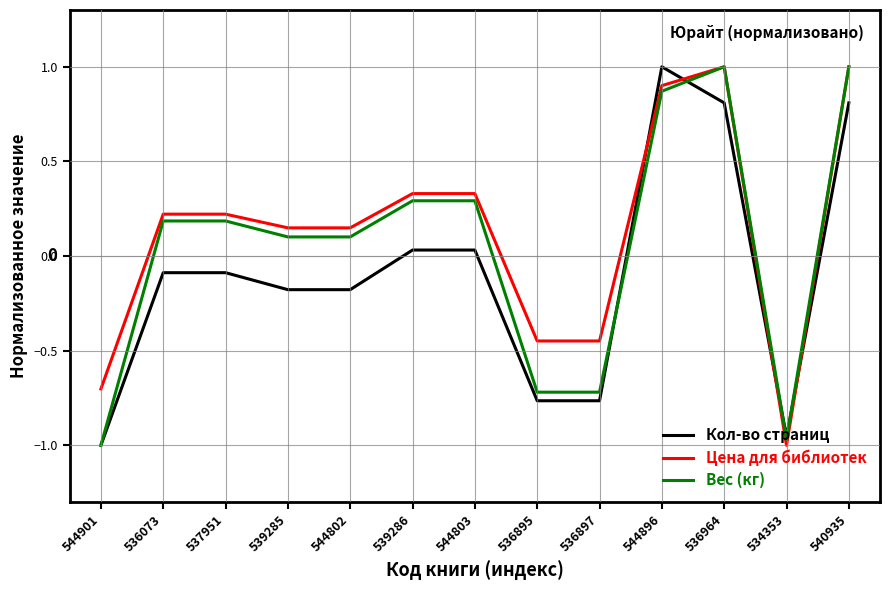

Is it true that Вес (кг) equals 1.0 at 536964?

True